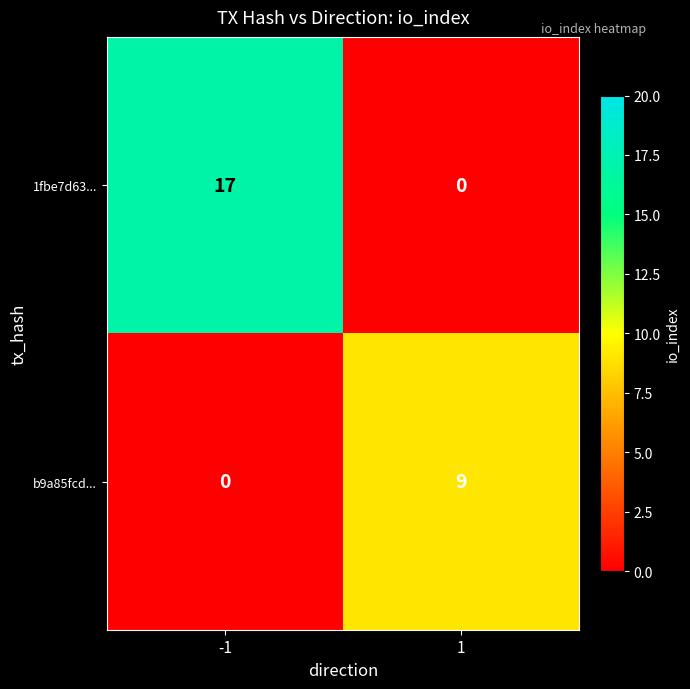

List the series in order of their overall mean, highest first.

1fbe7d63..., b9a85fcd...